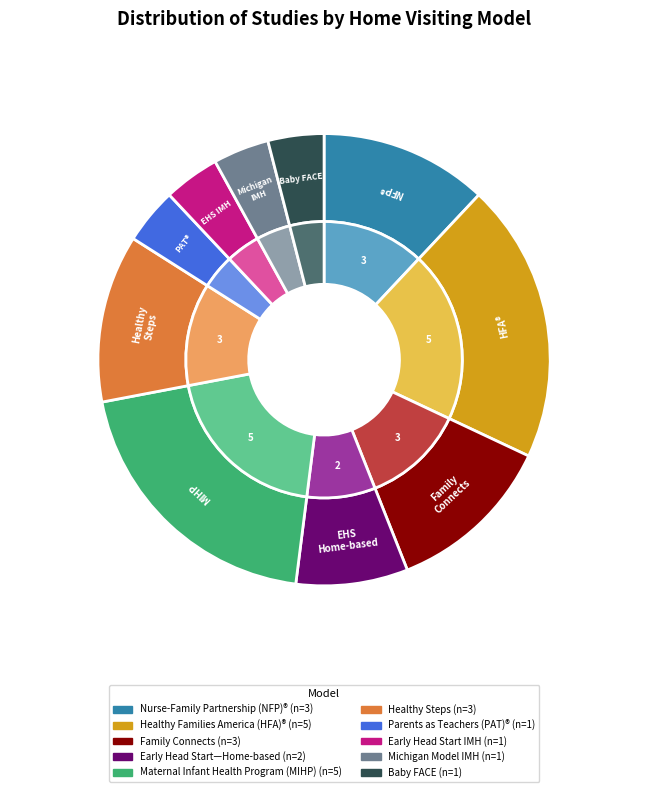

What is the total percentage of Maternal Infant Health Program (MIHP) and Healthy Families America (HFA)®?

40.0%